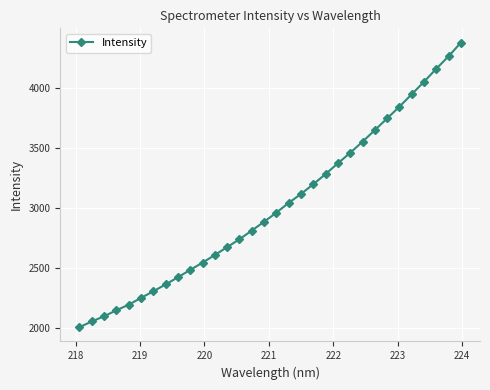

What is the average value?

3022.6